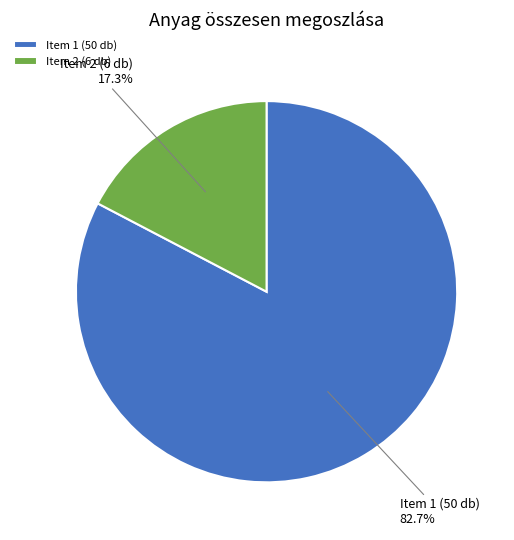

Count the number of slices in the pie.

2